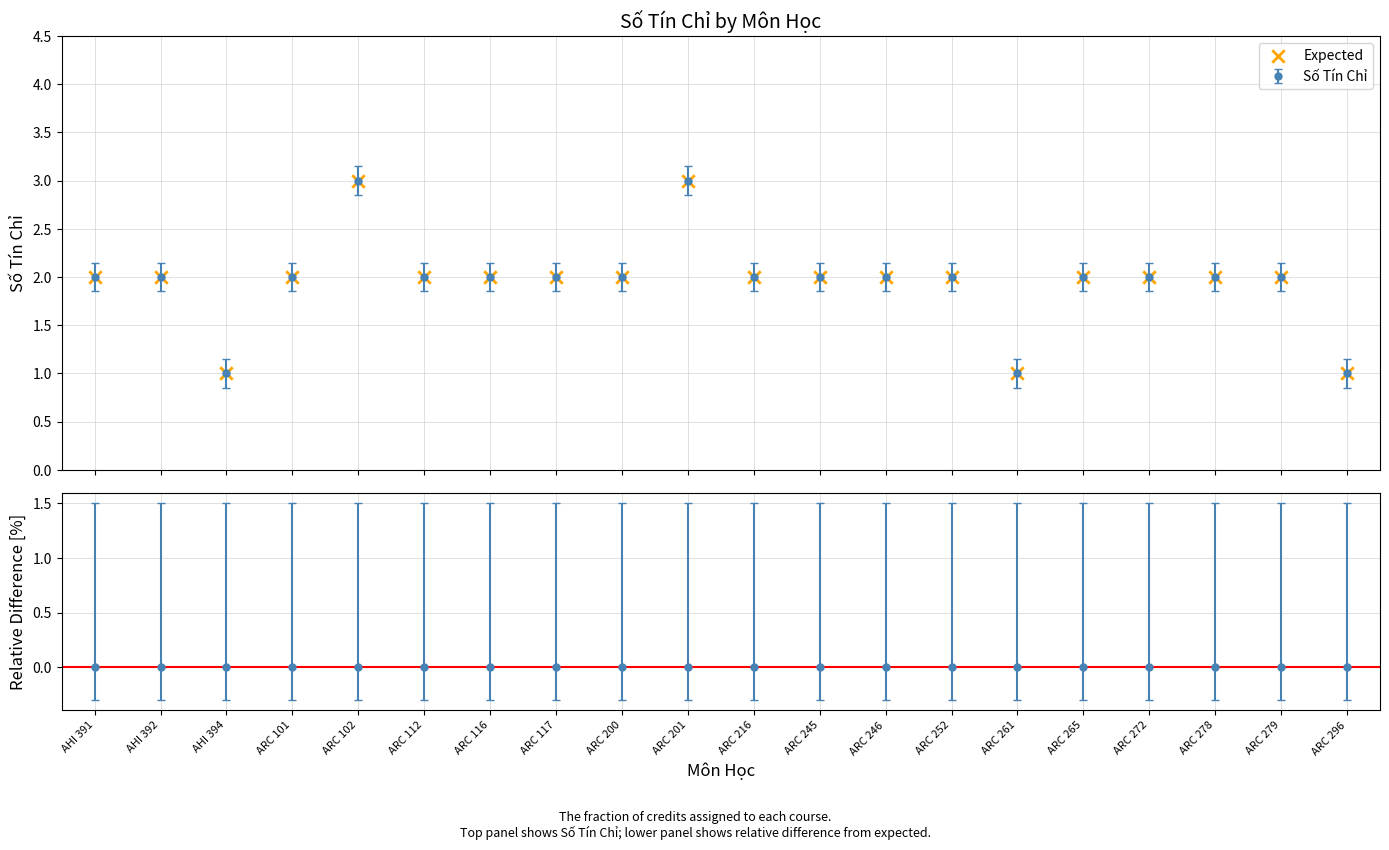

What is the greatest value displayed?

3